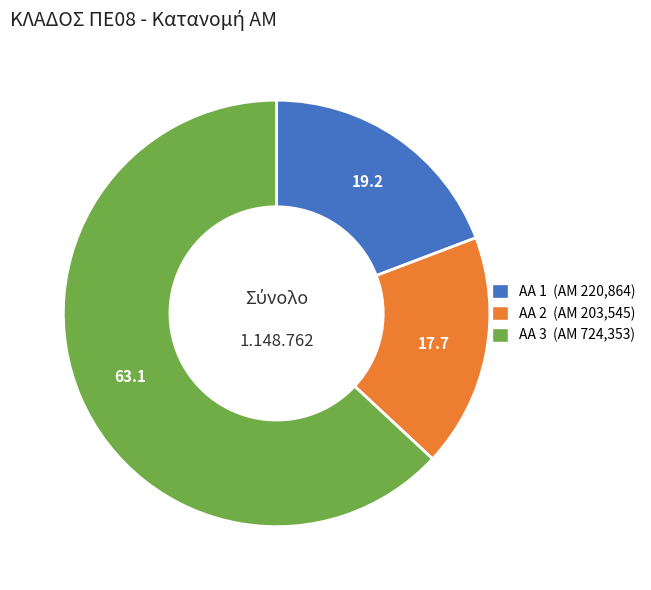

Is there any slice that represents more than half of the pie?

Yes